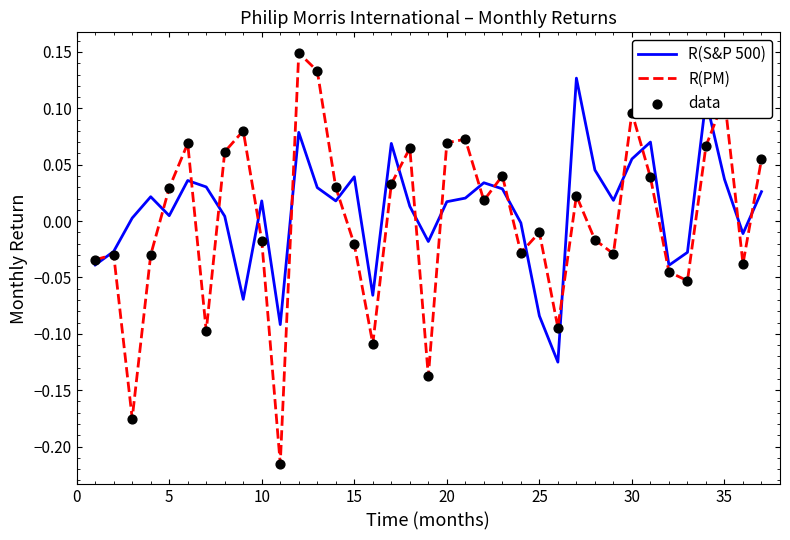

Which series has the largest range (max minus min)?

R(PM)